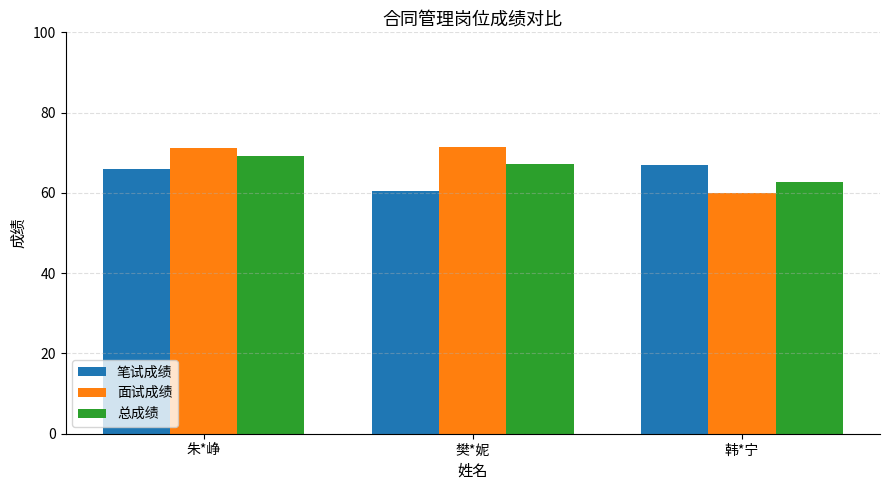

Which series has the widest spread of values?

面试成绩